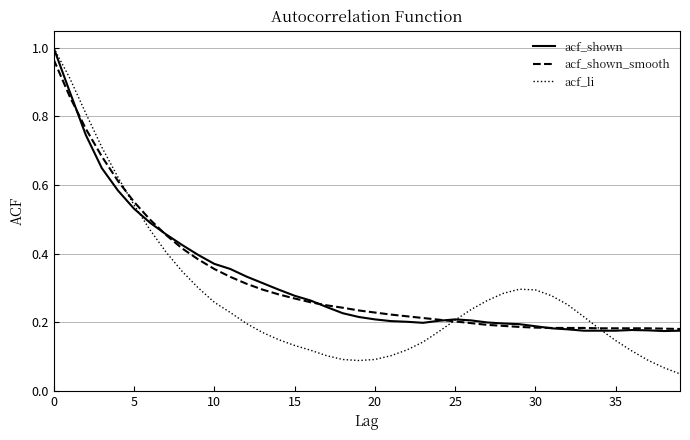

Which series has the widest spread of values?

acf_li